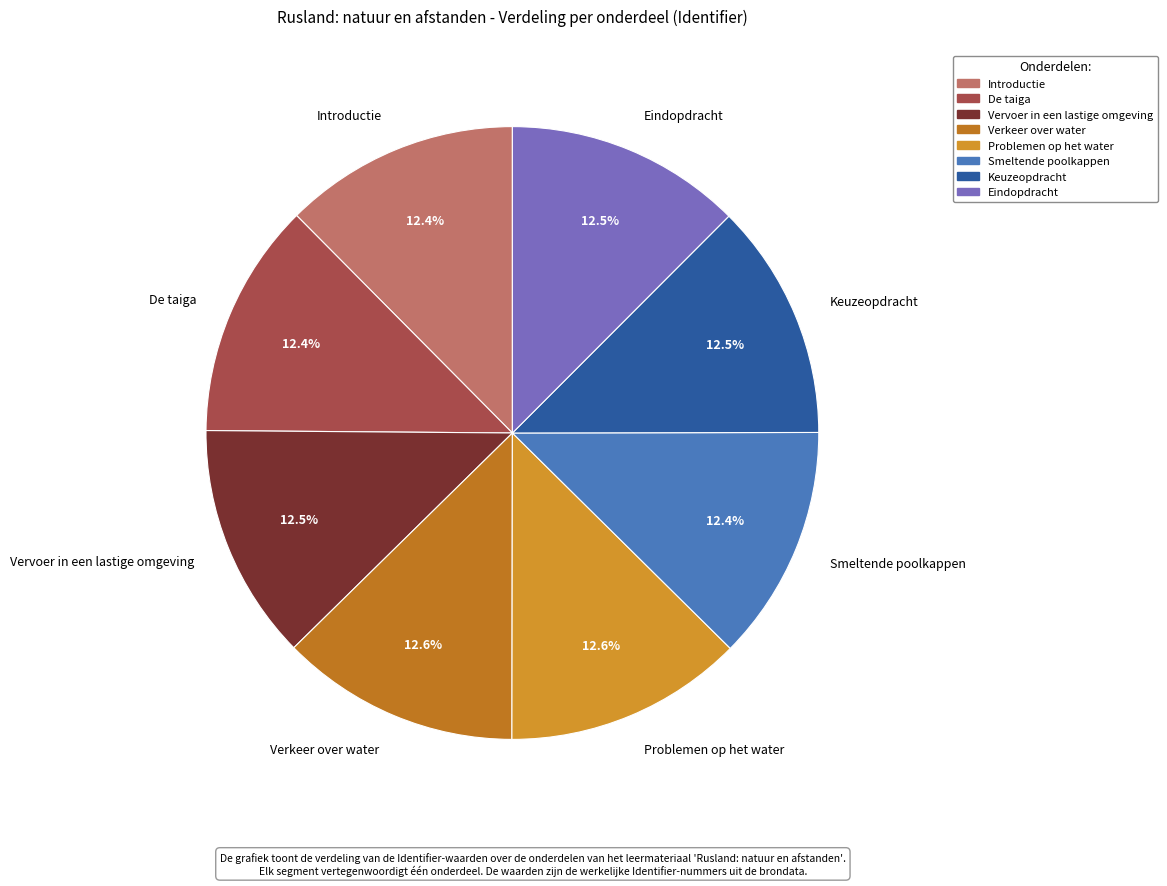

Does Eindopdracht represent more than half of the total?

No